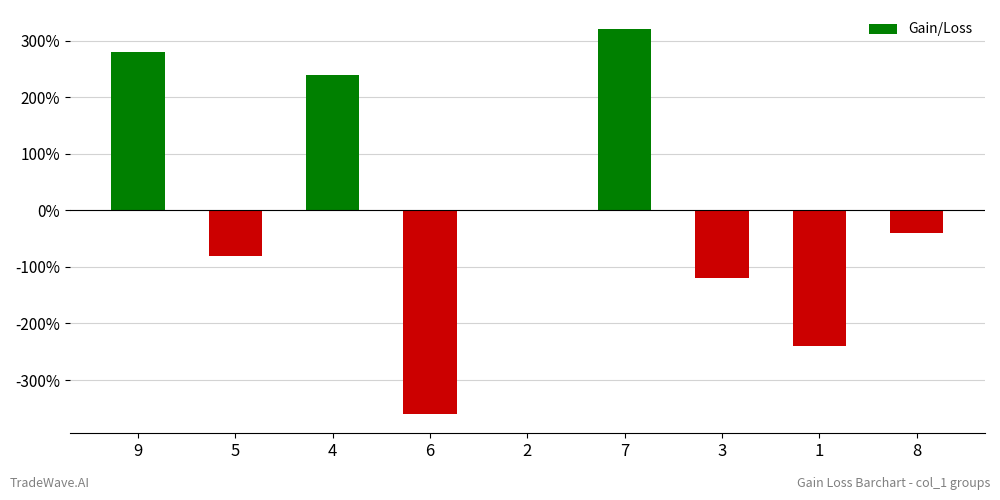

How many distinct data groups are displayed?

1